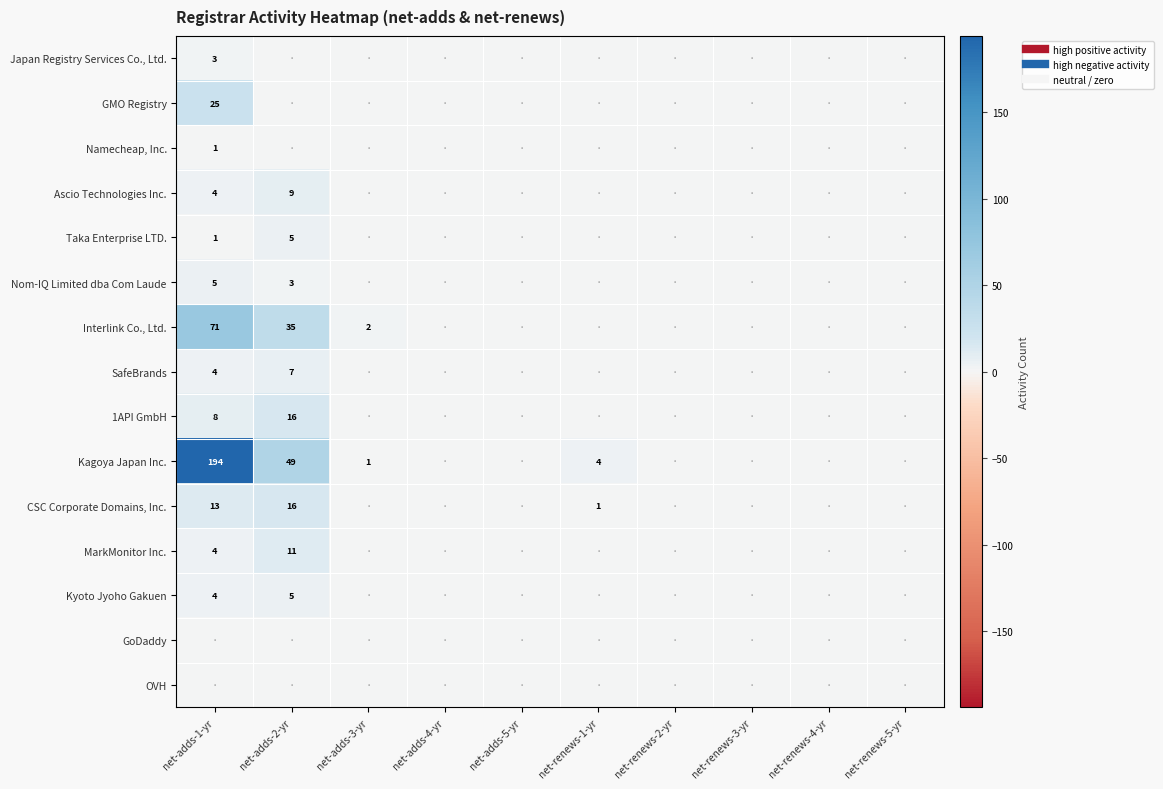

Rank the series at net-renews-4-yr from lowest to highest value.

Japan Registry Services Co., Ltd., GMO Registry, Namecheap, Inc., Ascio Technologies Inc., Taka Enterprise LTD., Nom-IQ Limited dba Com Laude, Interlink Co., Ltd., SafeBrands, 1API GmbH, Kagoya Japan Inc., CSC Corporate Domains, Inc., MarkMonitor Inc., Kyoto Jyoho Gakuen, GoDaddy, OVH